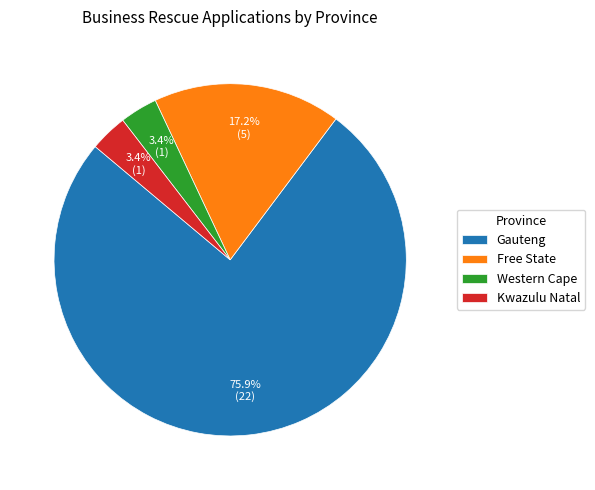

Combined, do Kwazulu Natal and Western Cape account for over 50%?

No